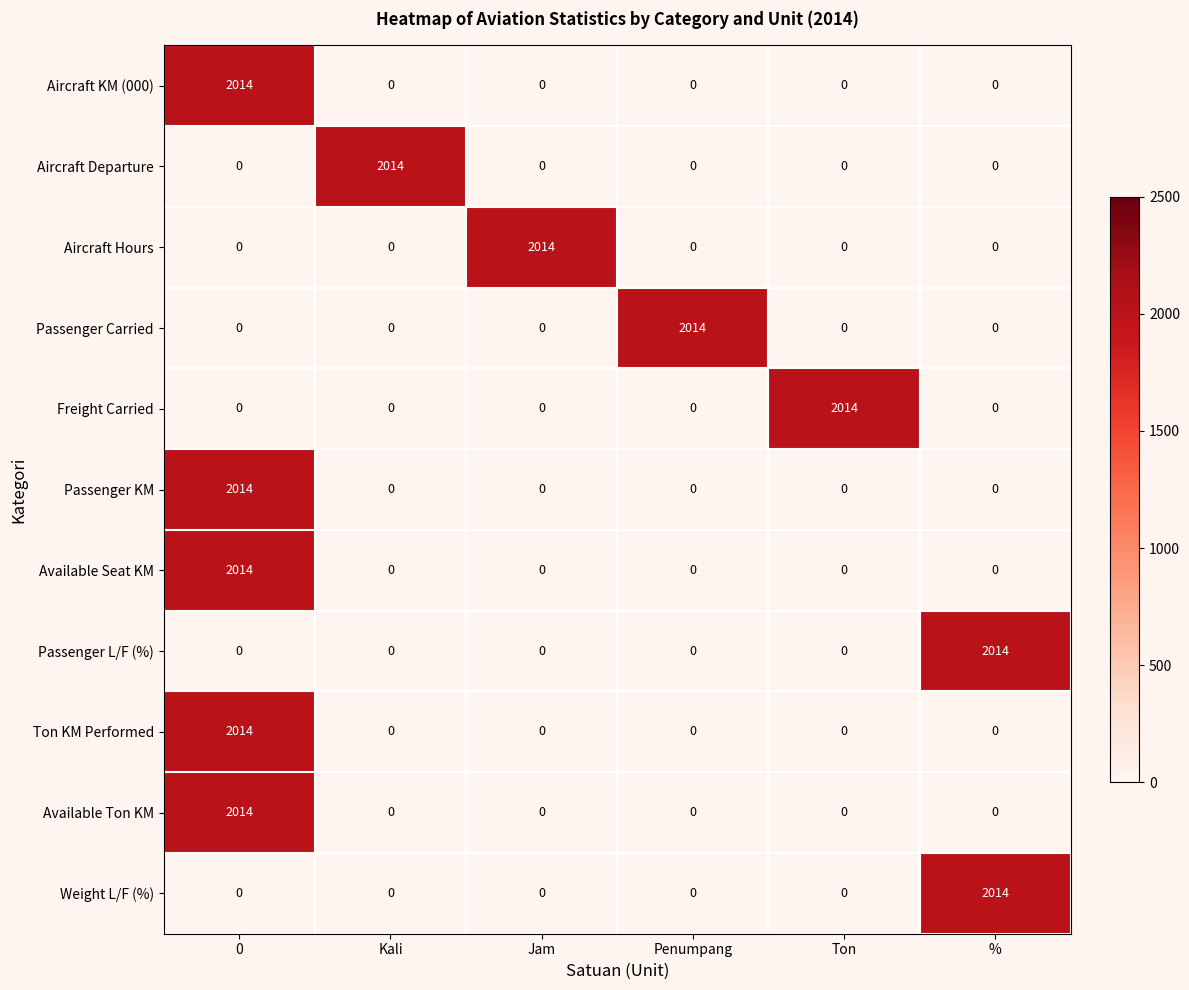

True or false: Aircraft KM (000) has a value of 0 at Penumpang.

True